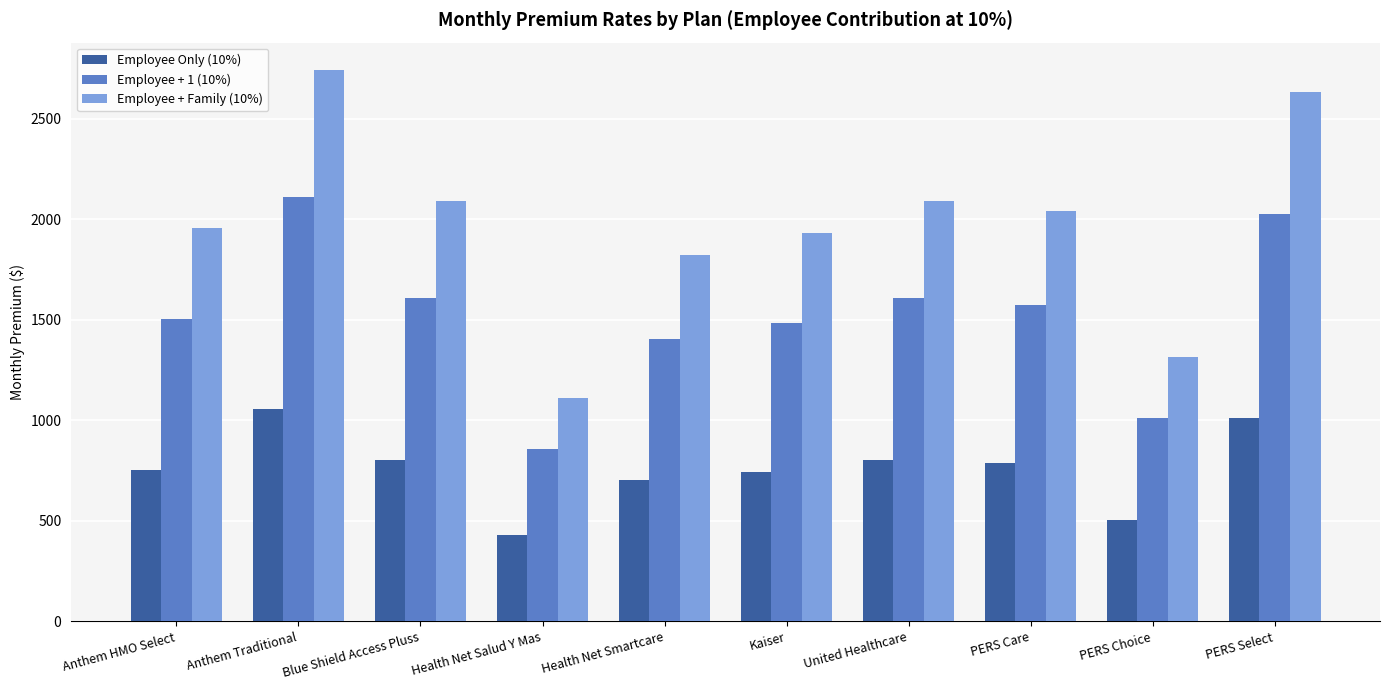

Which series changed the most between Health Net Smartcare and United Healthcare?

Employee + Family (10%)